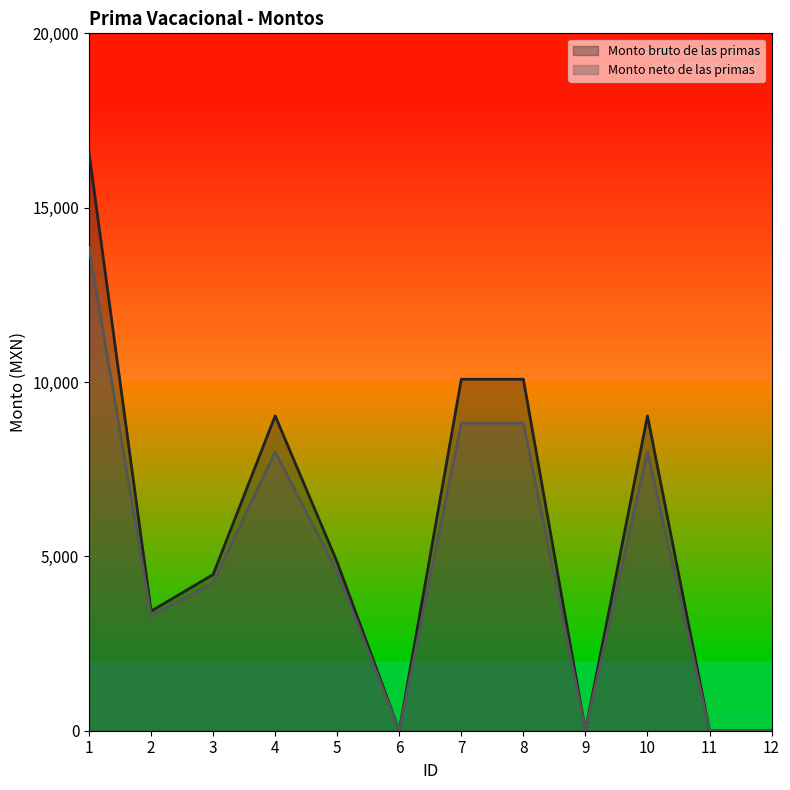

What is the total value across all series at 3?

8726